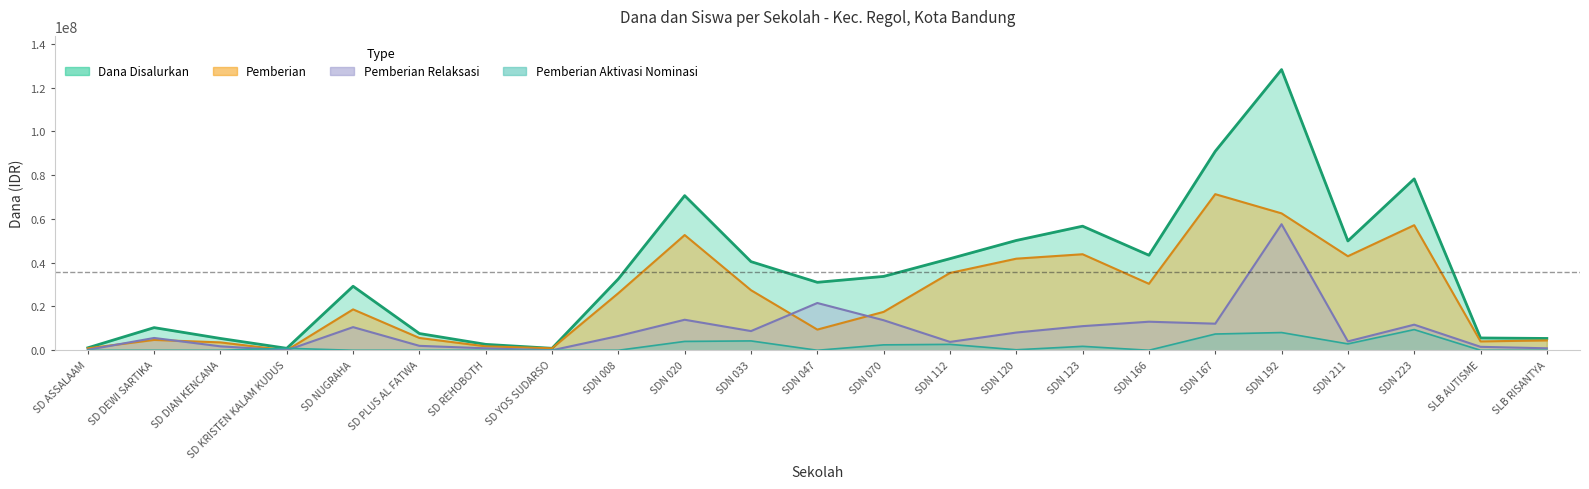

At which category does Pemberian reach its first local valley?

SD KRISTEN KALAM KUDUS